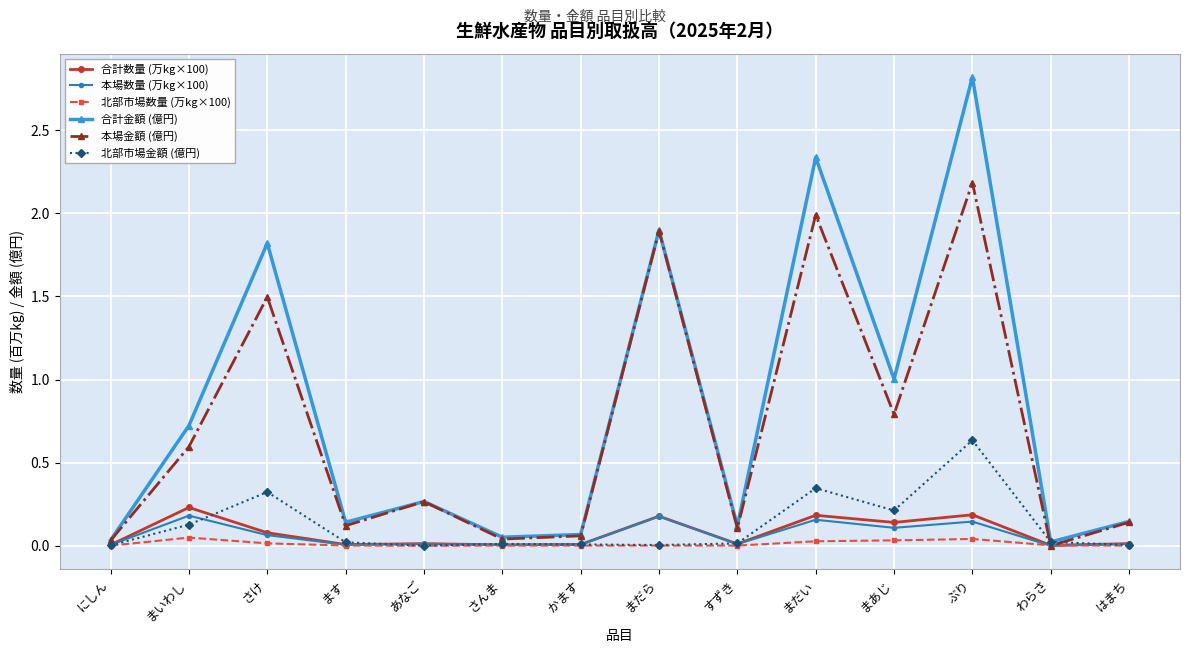

Is the value of 本場数量 (万kg×100) at まだい greater than the value of 合計数量 (万kg×100) at あなご?

Yes